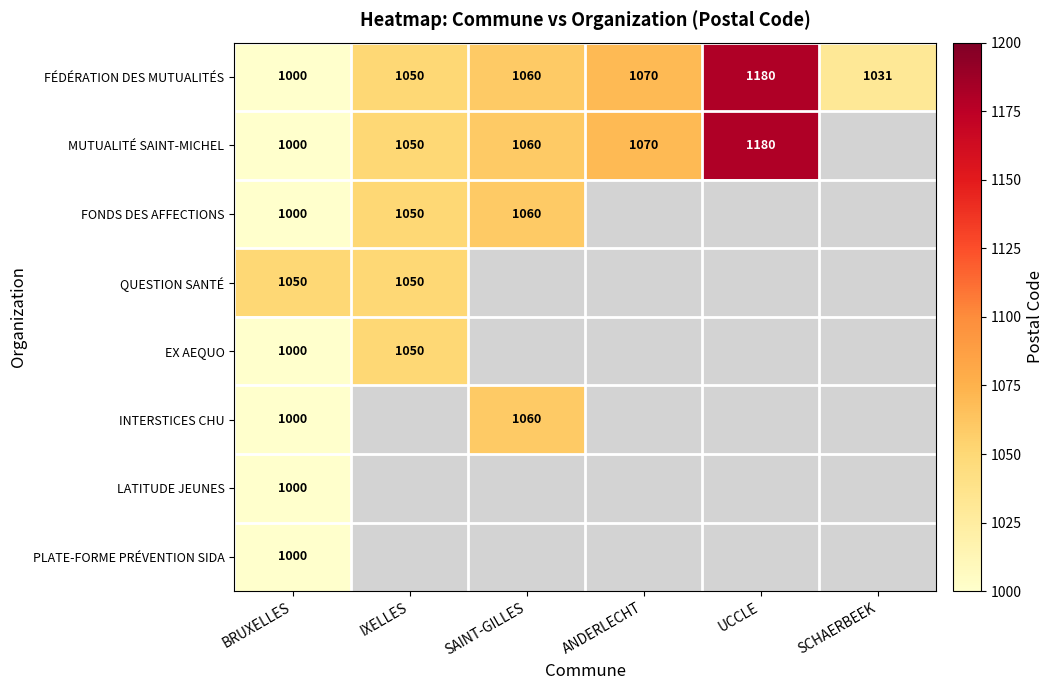

What is the minimum value shown in the chart?

1000.0